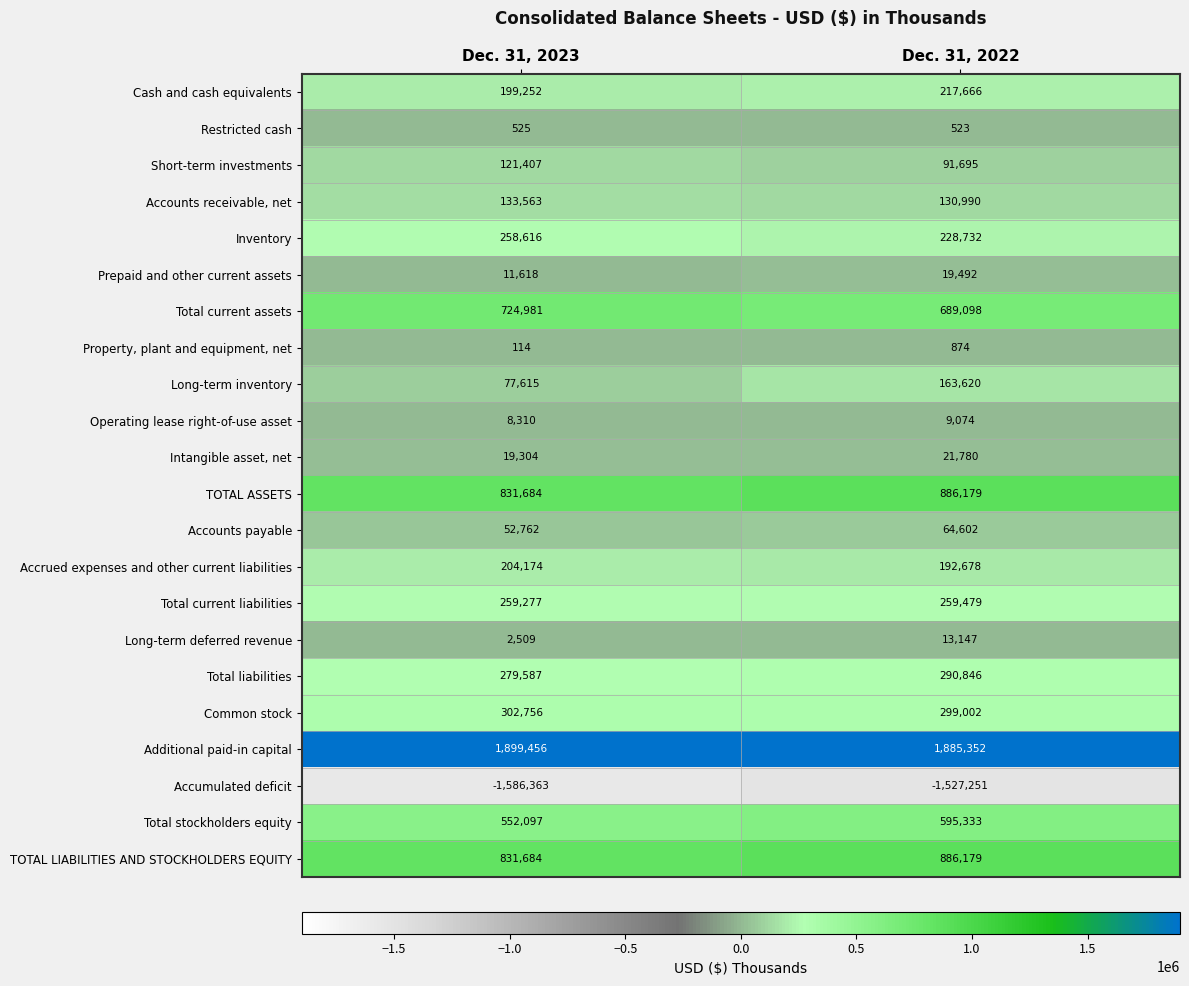

What is the difference between the Total current liabilities values at Dec. 31, 2023 and Dec. 31, 2022?

202